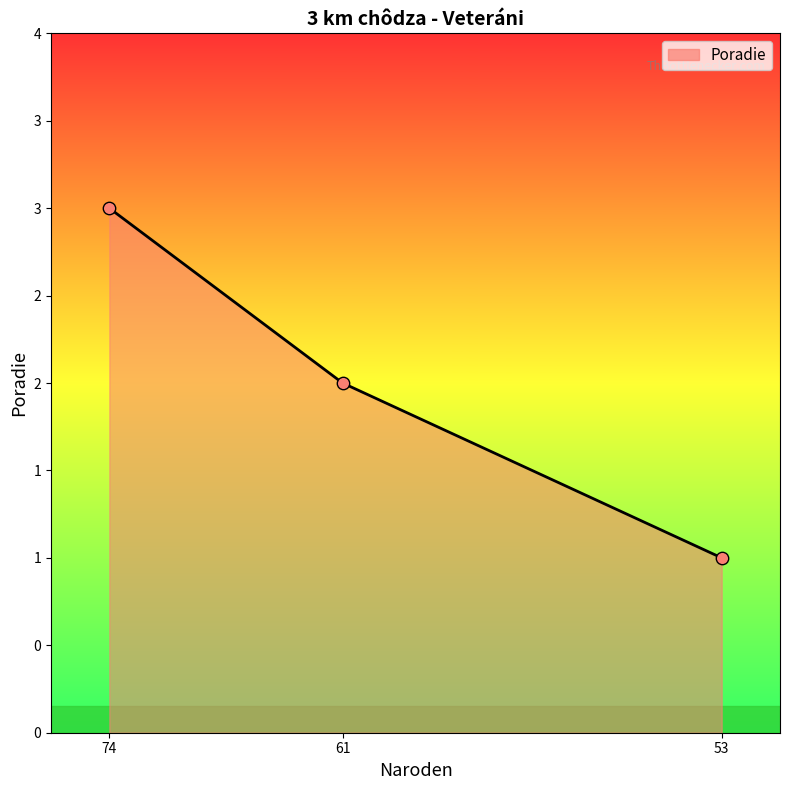

Approximately how many times larger is the value at 61 compared to 53?

2.0